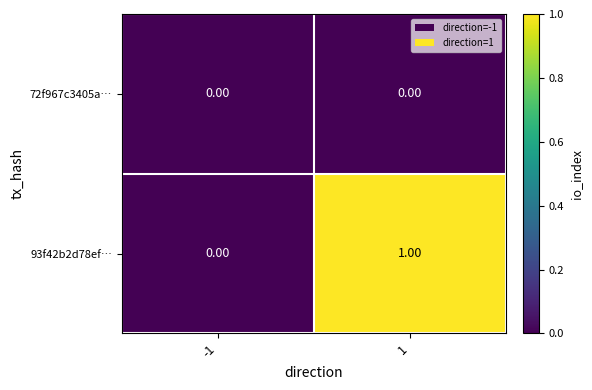

Rank the series by their average value, from highest to lowest.

93f42b2d78ef…, 72f967c3405a…